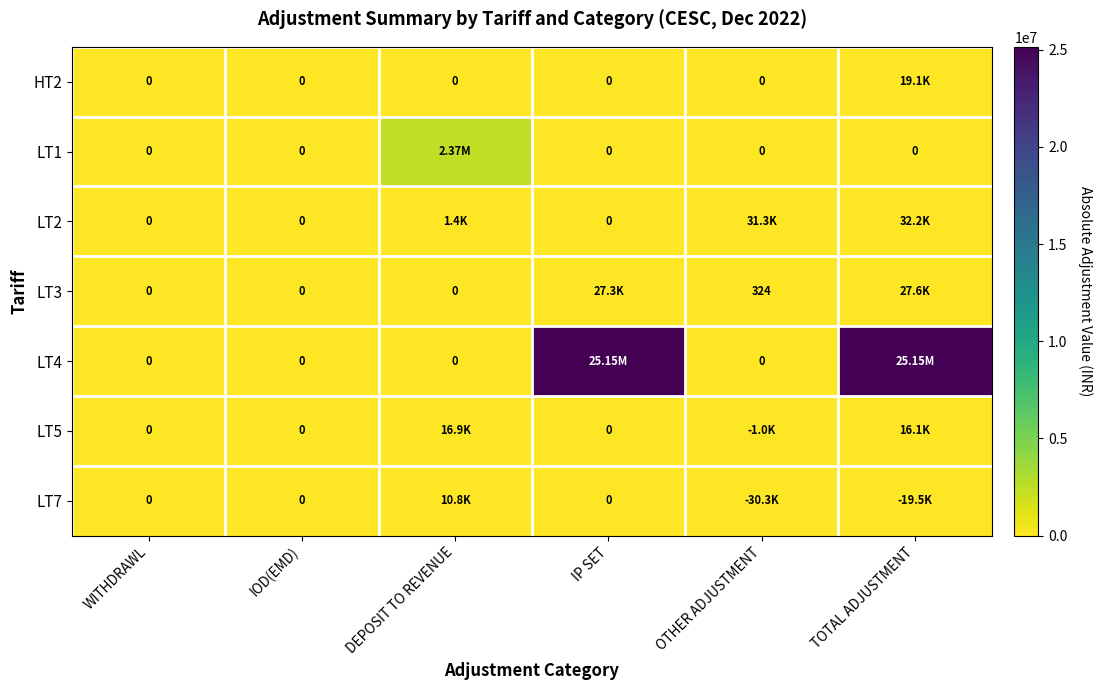

Between IOD(EMD) and DEPOSIT TO REVENUE, which series saw the biggest shift?

LT1